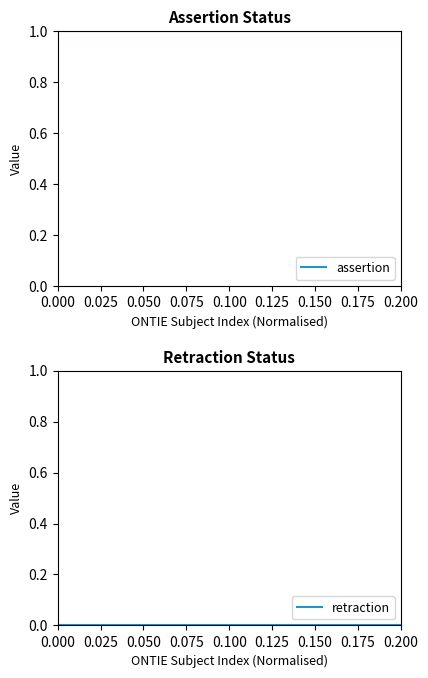

Is this an area chart (filled region under the line)?

No